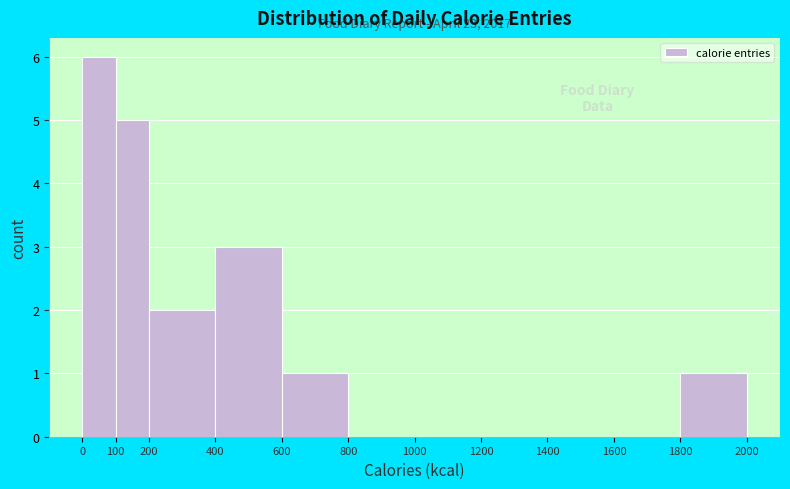

Which range on the x-axis has the tallest bar?

0 to 100